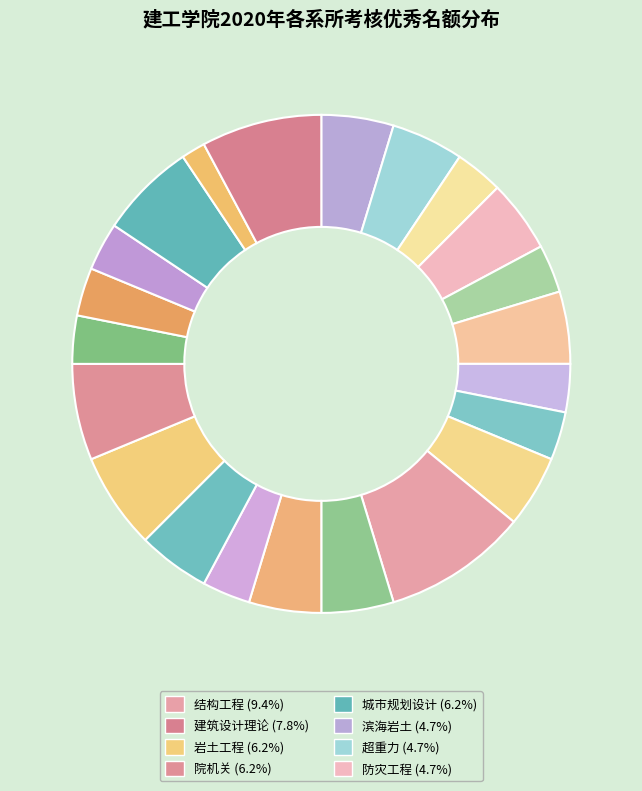

Count the number of slices in the pie.

22